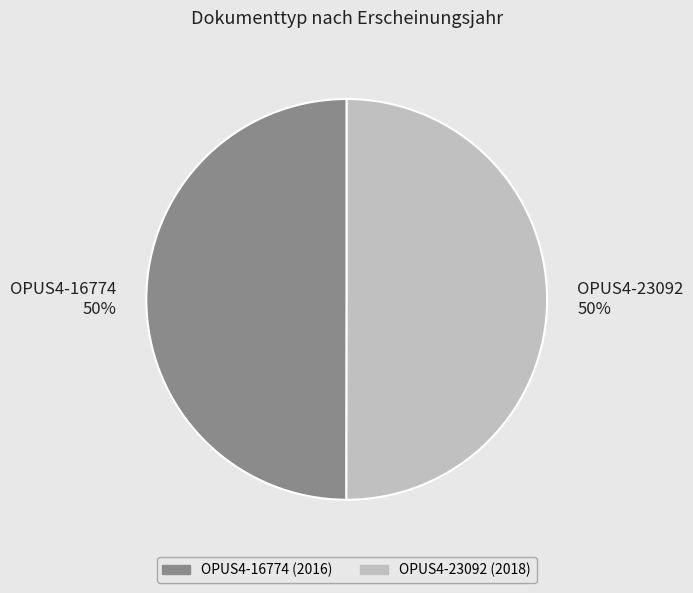

Is the sum of OPUS4-23092 and OPUS4-16774 greater than half?

Yes